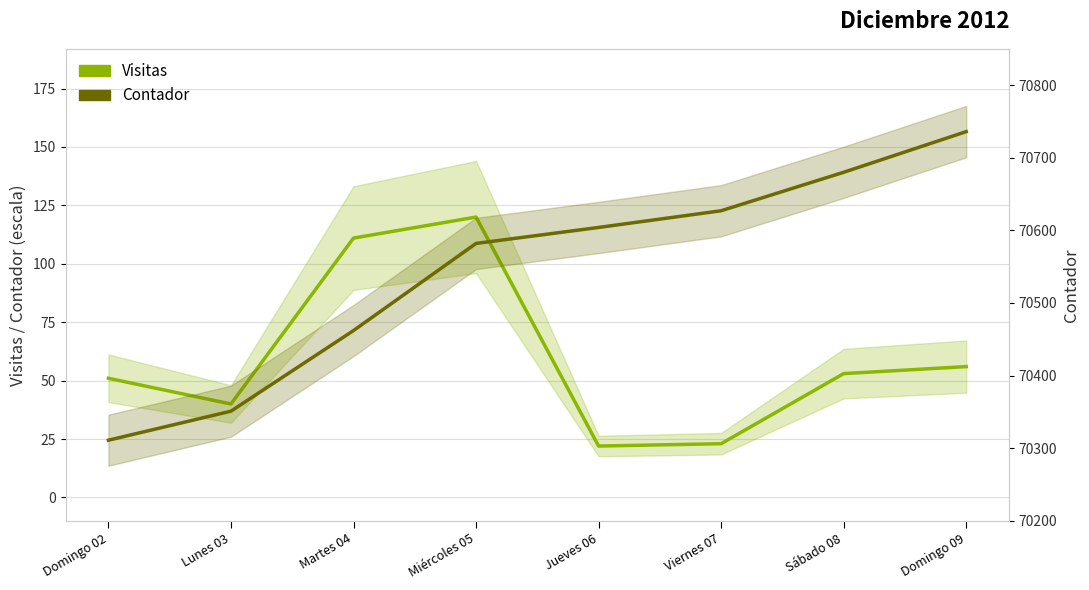

What is the difference between the maximum and second lowest values in the Visitas series?

97